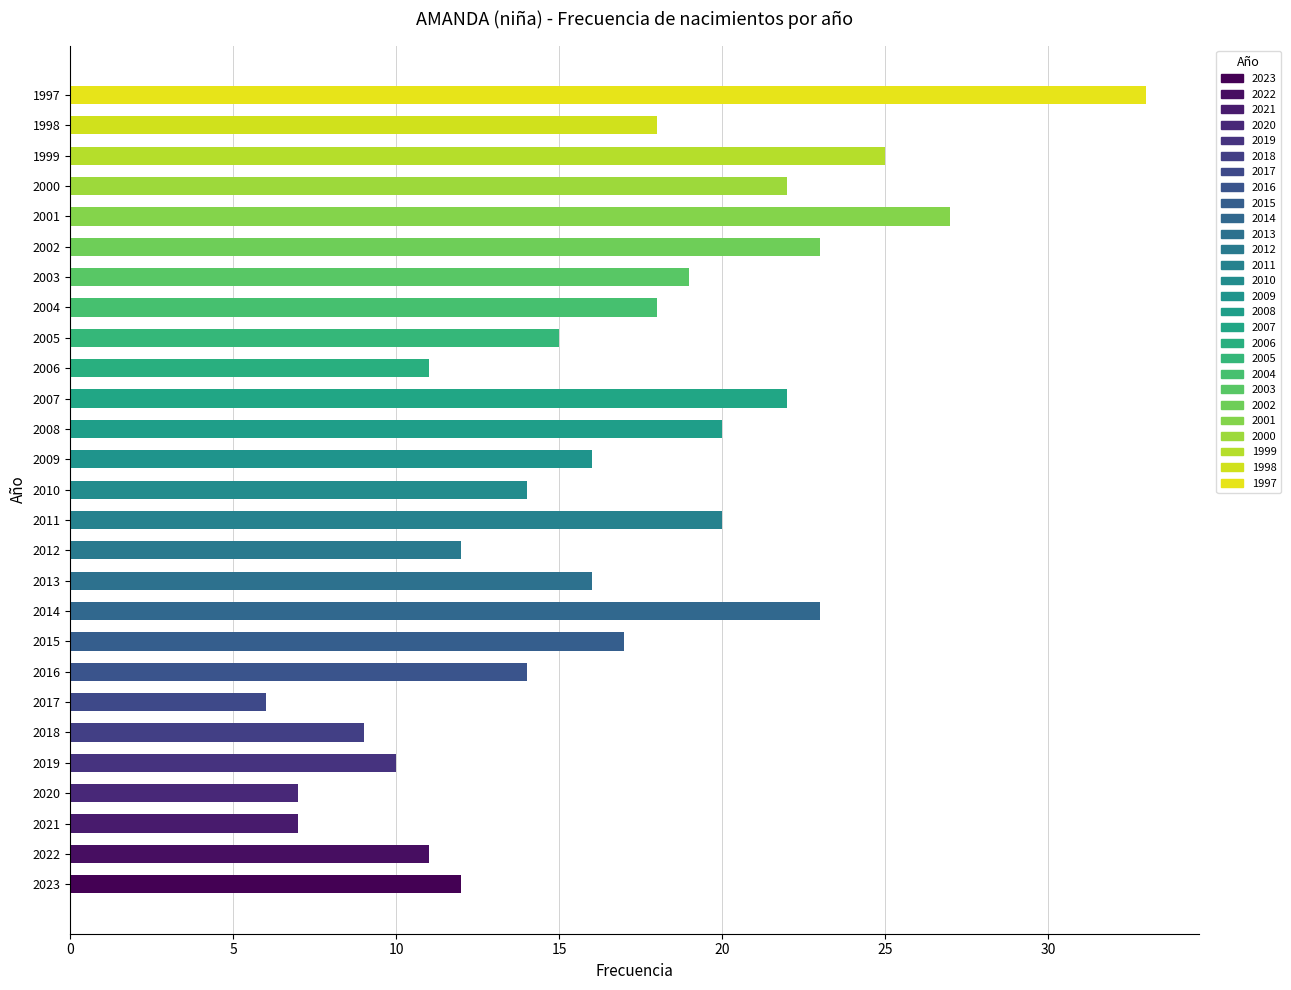

What is the minimum value shown in the chart?

6